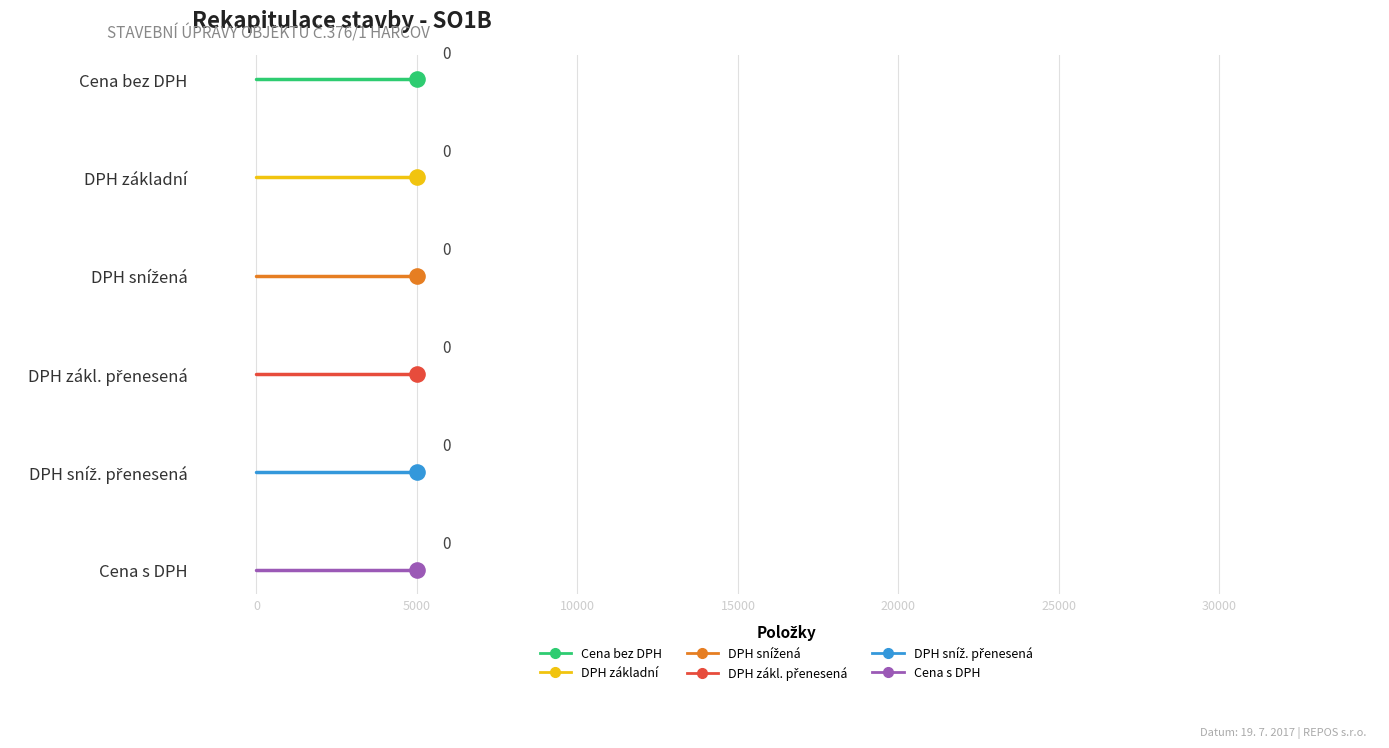

Which series has the widest spread of Y values?

Cena bez DPH